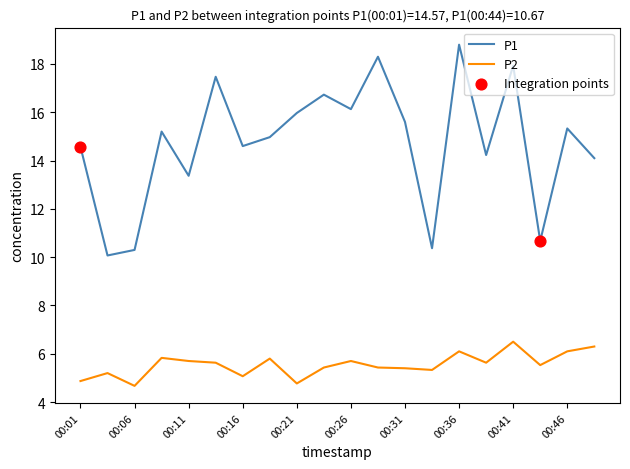

Which series has the largest total across all categories?

P1